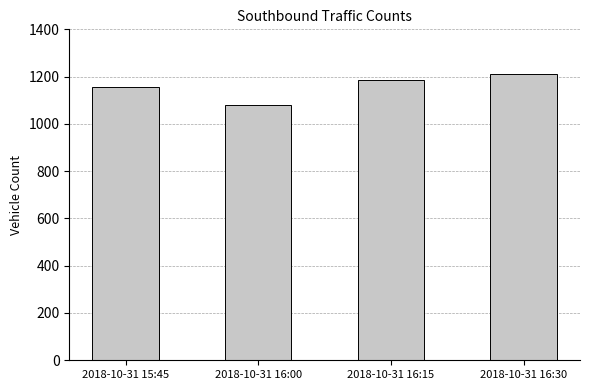

Which label corresponds to the smallest value in the chart?

2018-10-31 16:00